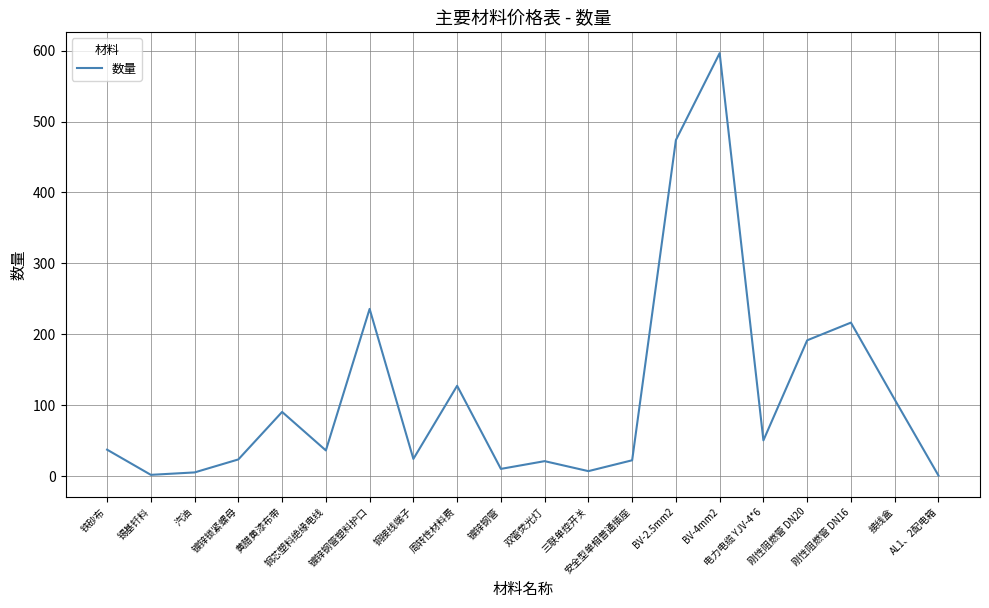

What is the minimum value shown in the chart?

1.0